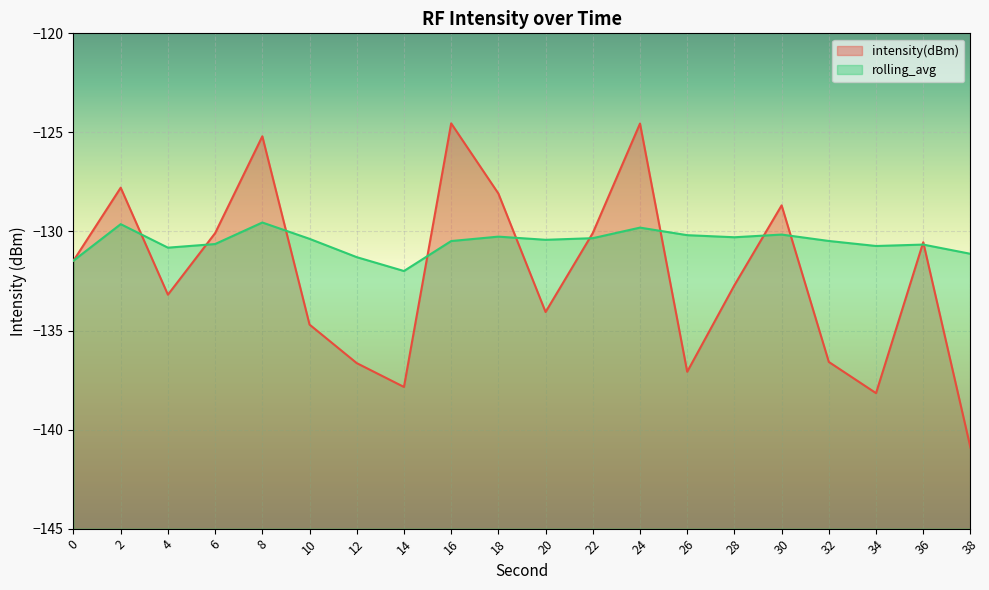

List the series in order of their overall mean, lowest first.

intensity(dBm), rolling_avg